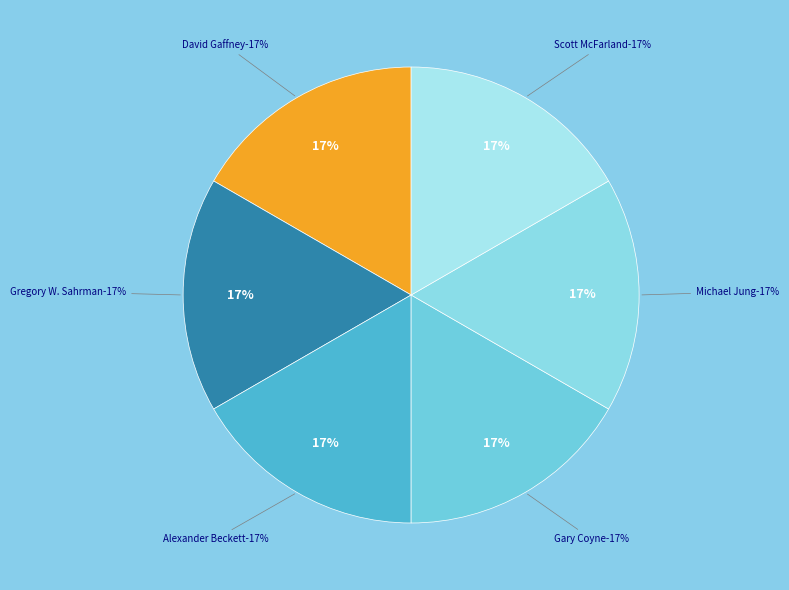

How much of the chart is everything except Alexander Beckett?

83.3%